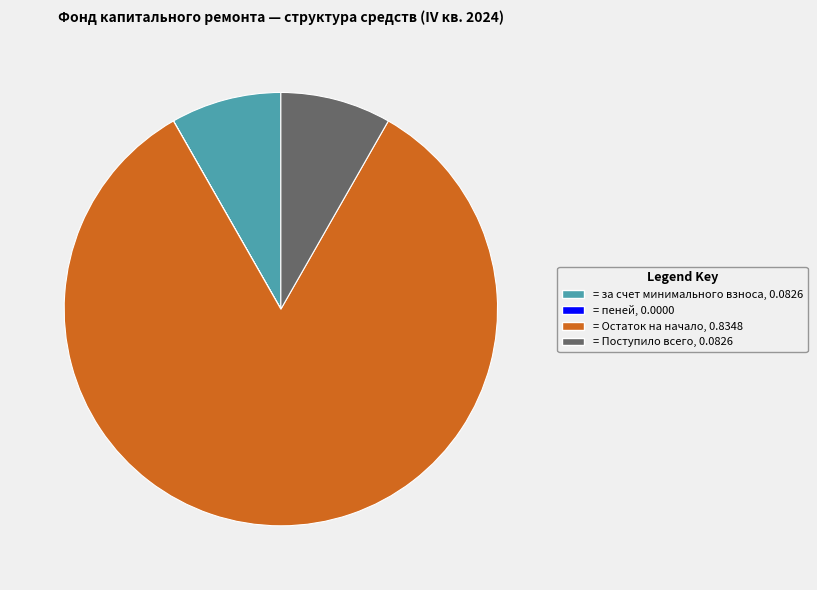

Does any single category account for the majority?

Yes